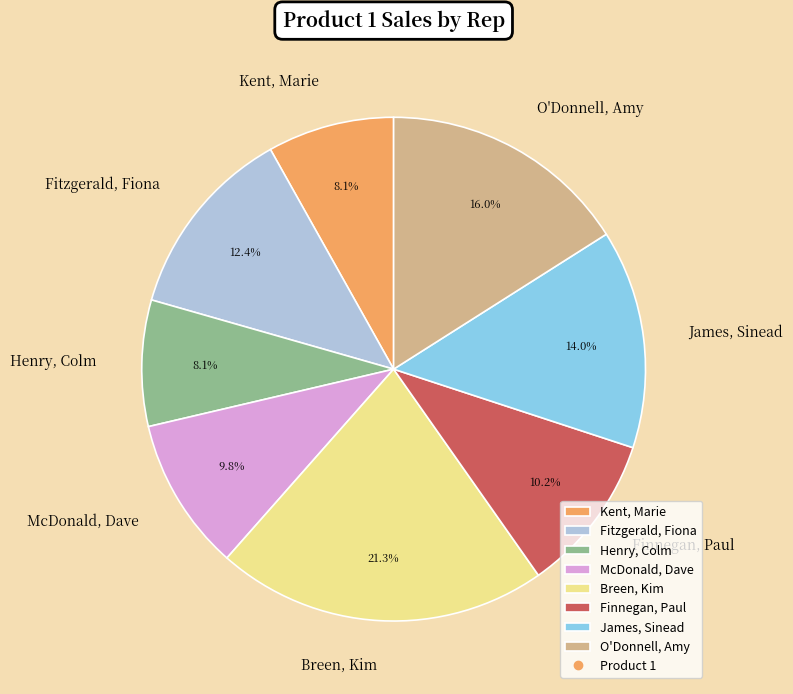

To the nearest percent, what is the combined percentage of James, Sinead and Breen, Kim?

35%